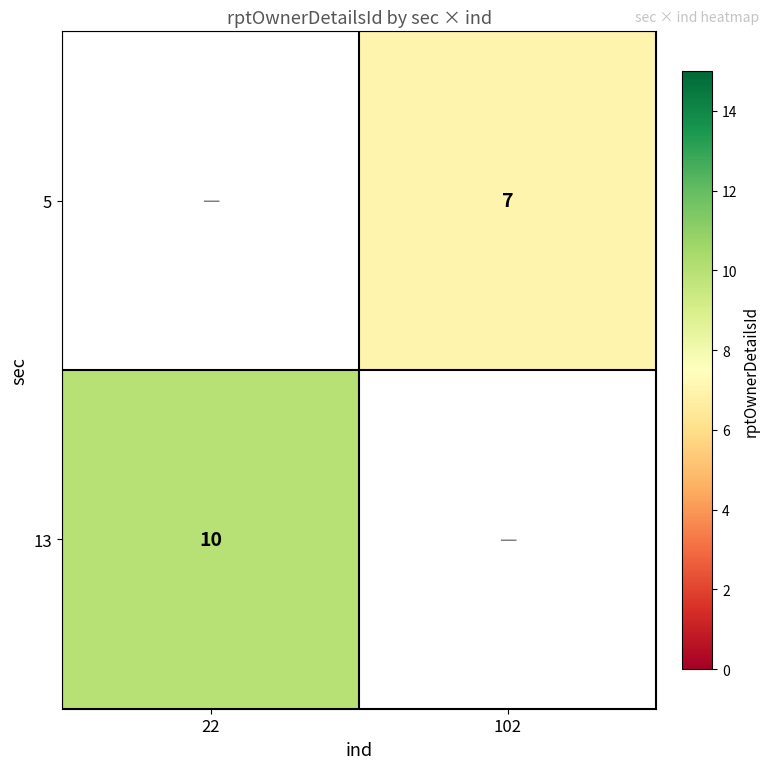

Is the value of 13 at 22 greater than the value of 5 at 102?

Yes